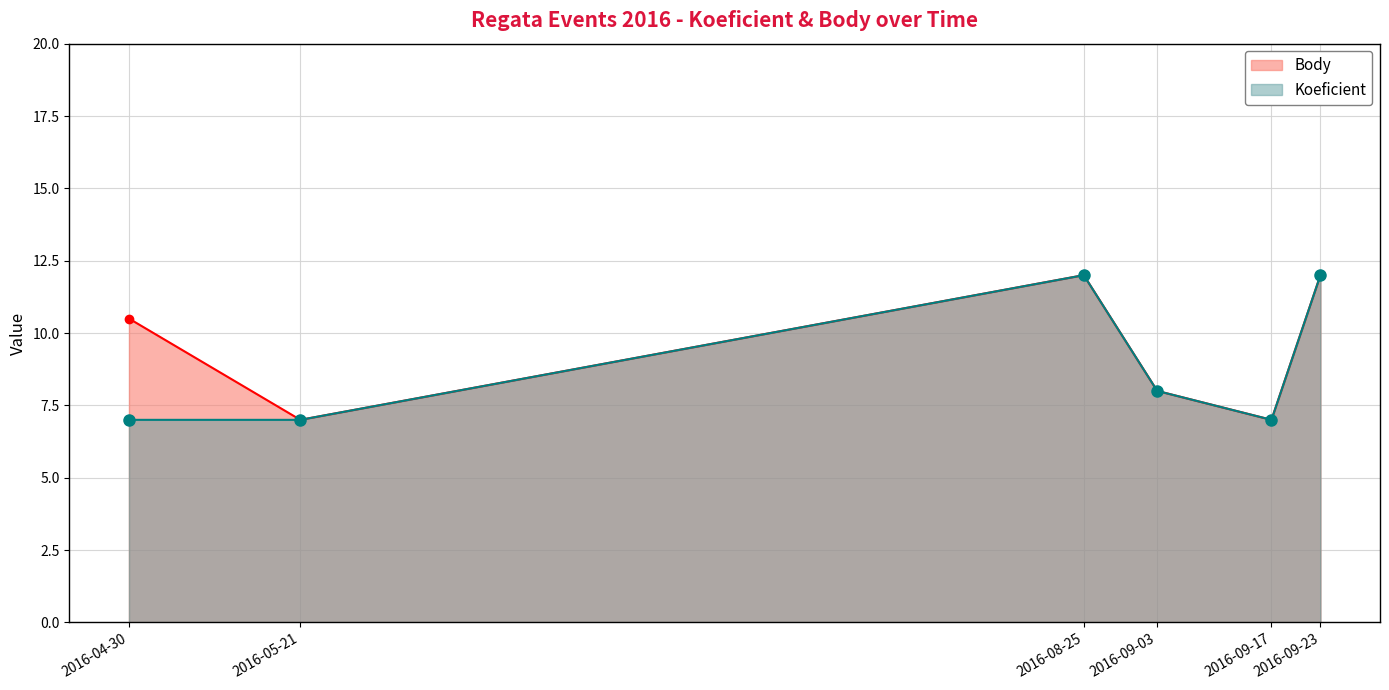

Rank the series by their maximum value, from highest to lowest.

Koeficient, Body